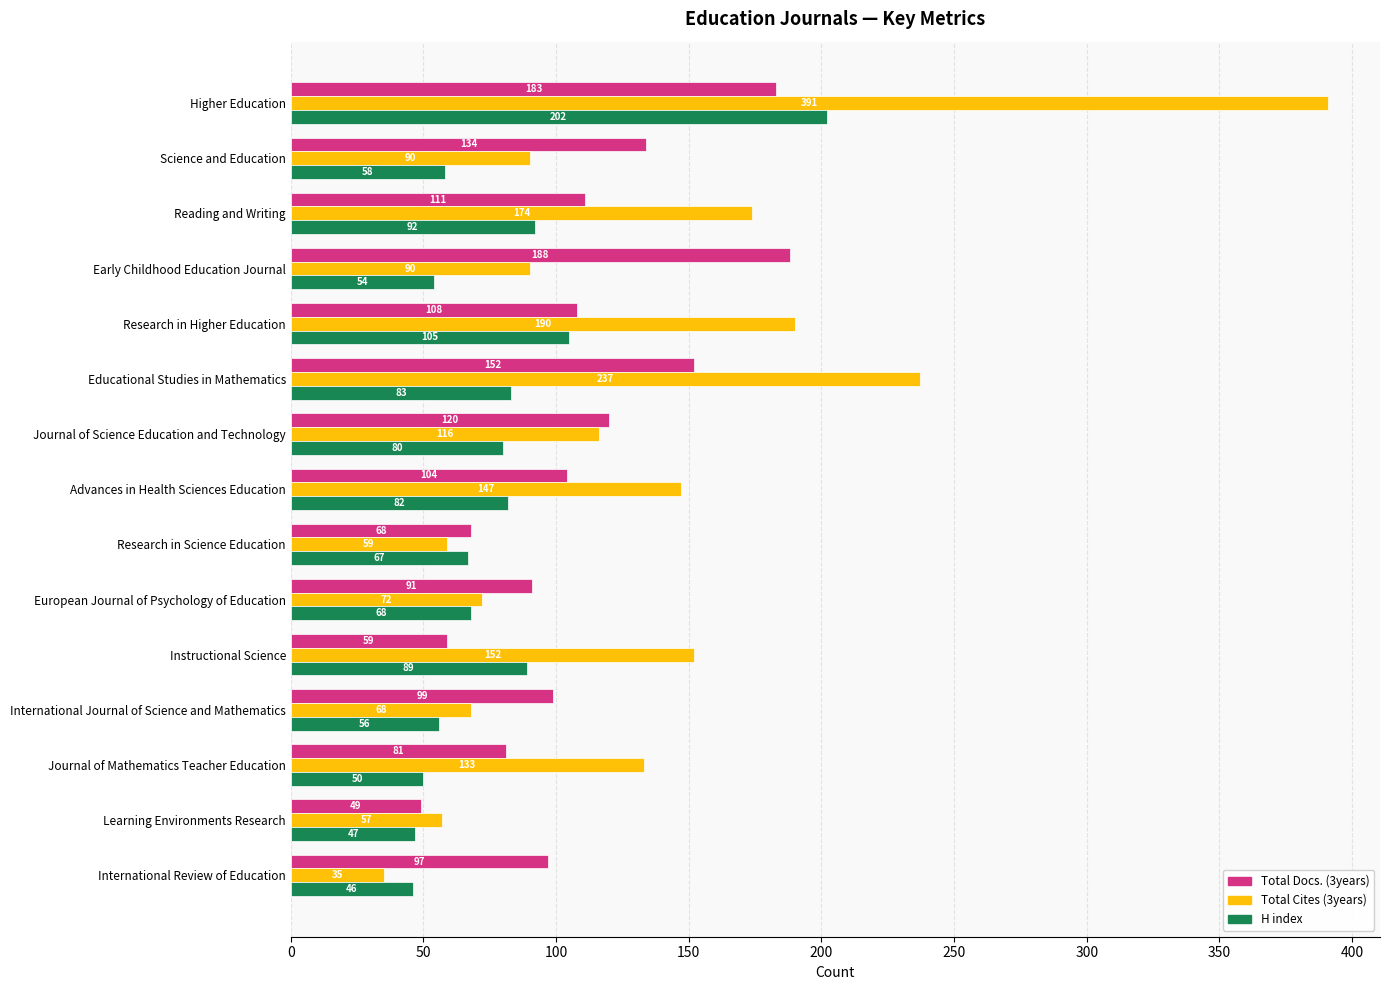

What is the difference between the Total Cites (3years) values at Early Childhood Education Journal and Instructional Science?

62